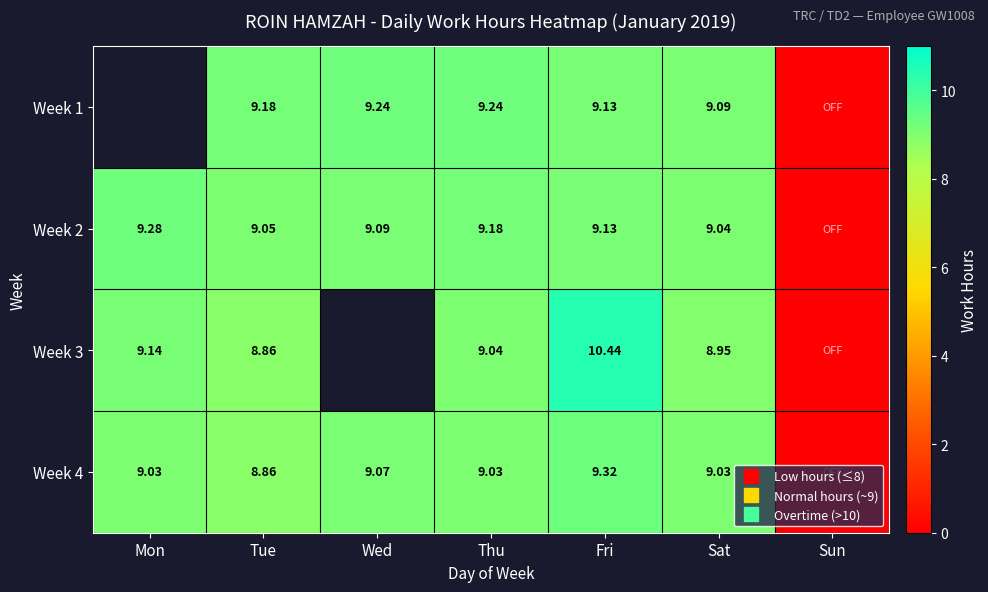

At which label is Week 3 closest to 5?

Tue